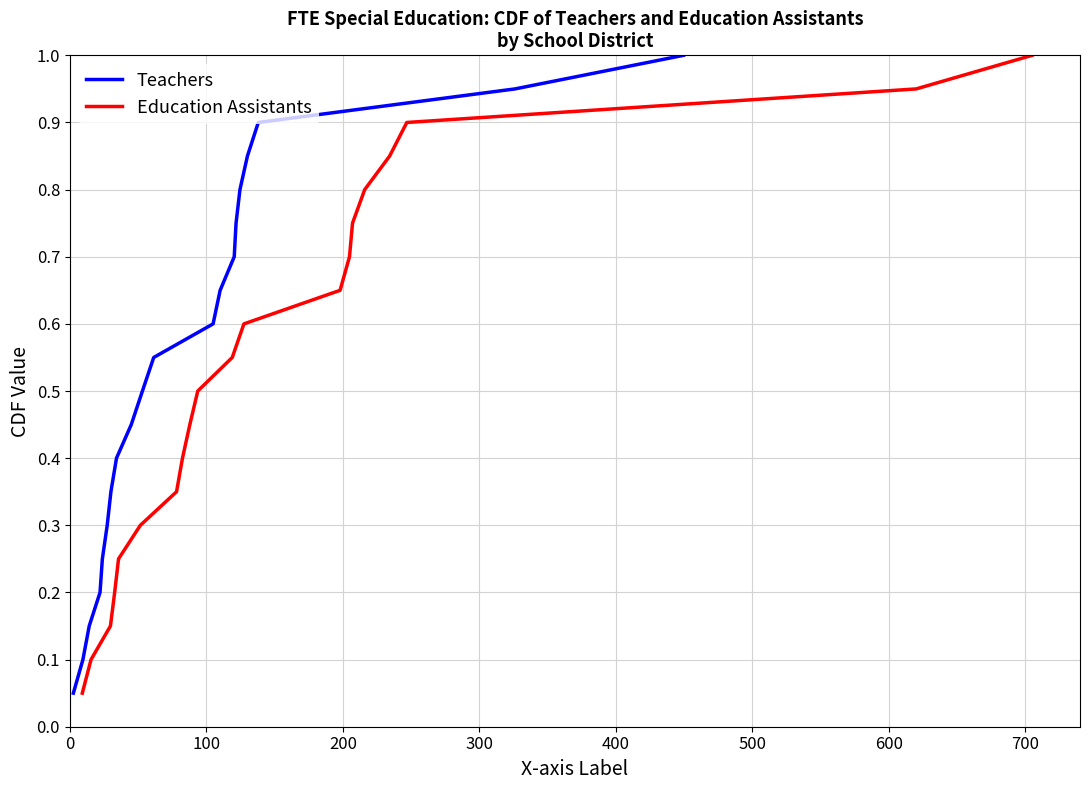

True or false: Teachers has more than 0 points higher than both neighbors.

False